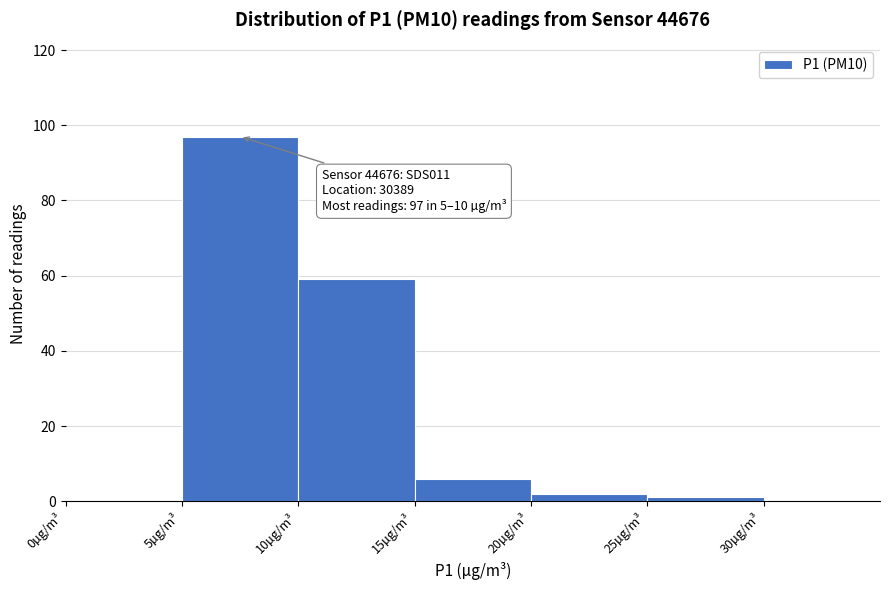

Which range on the x-axis has the tallest bar?

5 to 10